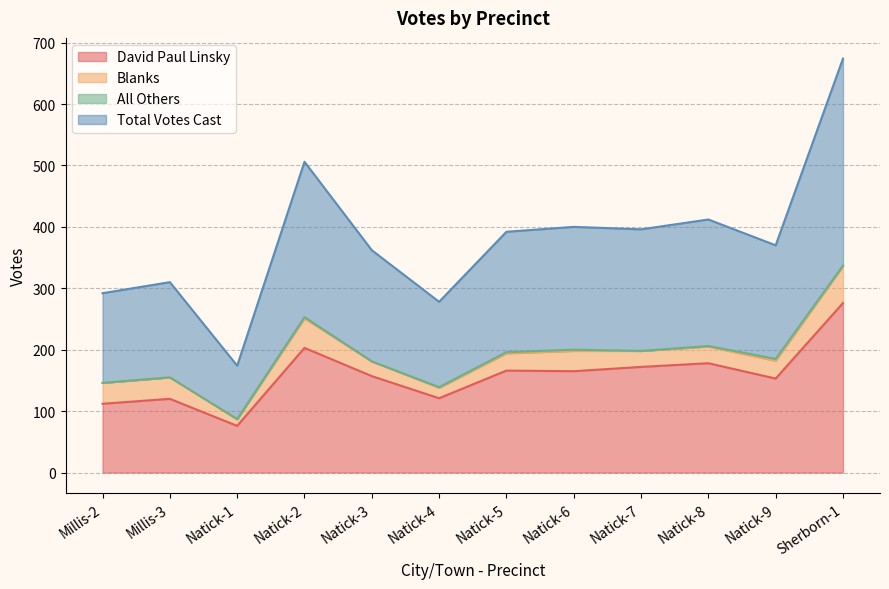

List the labels in order of Total Votes Cast value, smallest first.

Natick-1, Natick-4, Millis-2, Millis-3, Natick-3, Natick-9, Natick-5, Natick-7, Natick-6, Natick-8, Natick-2, Sherborn-1